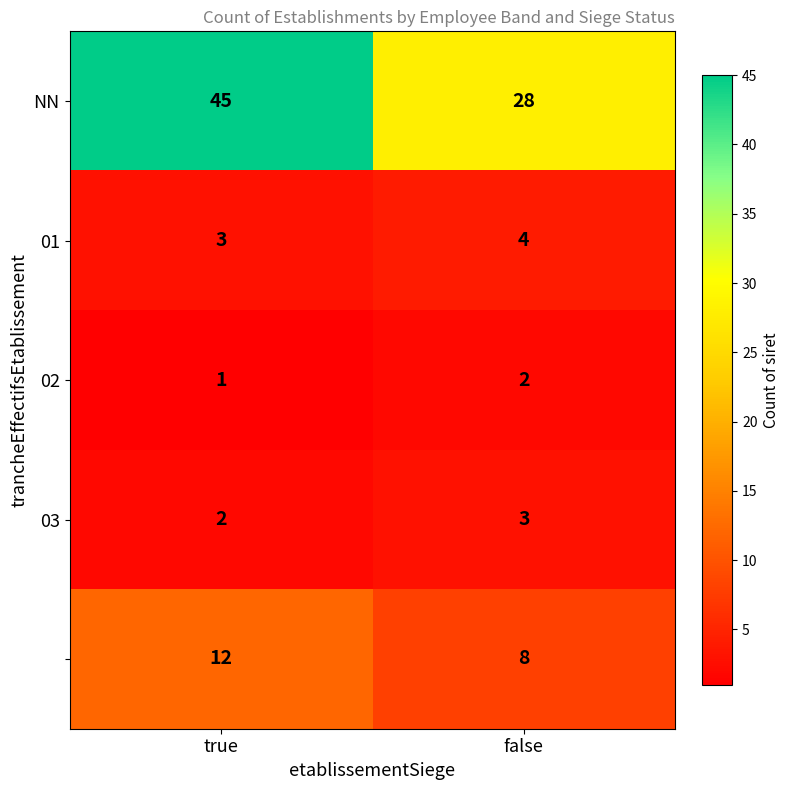

What is the difference between the highest and lowest values at true?

44